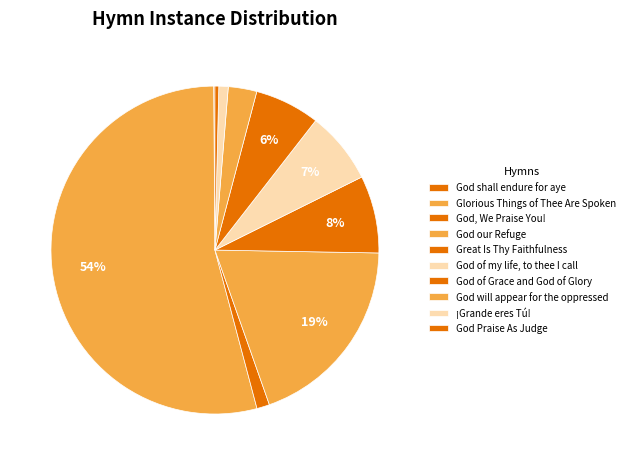

Rank the categories by value from highest to lowest.

Glorious Things of Thee Are Spoken, God our Refuge, Great Is Thy Faithfulness, God of my life, to thee I call, God of Grace and God of Glory, God will appear for the oppressed, God, We Praise You!, ¡Grande eres Tú!, God Praise As Judge, God shall endure for aye